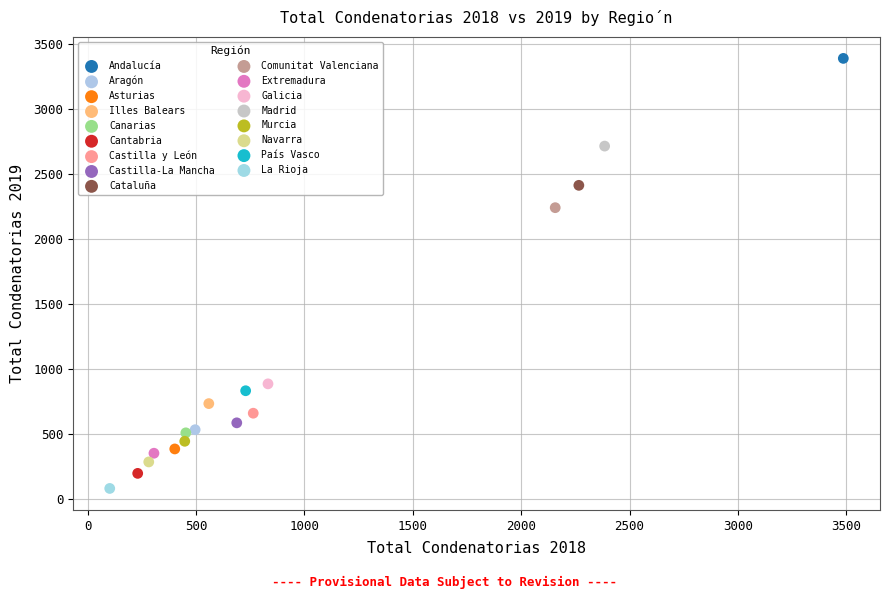

What are all the series names shown in the legend?

Andalucía, Aragón, Asturias, Illes Balears, Canarias, Cantabria, Castilla y León, Castilla-La Mancha, Cataluña, Comunitat Valenciana, Extremadura, Galicia, Madrid, Murcia, Navarra, País Vasco, La Rioja